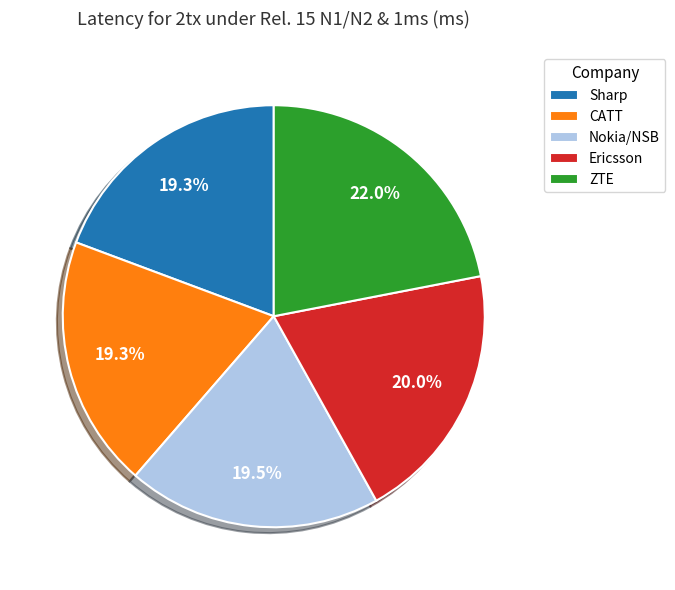

What is the ratio of the value at Ericsson to the value at CATT?

1.0